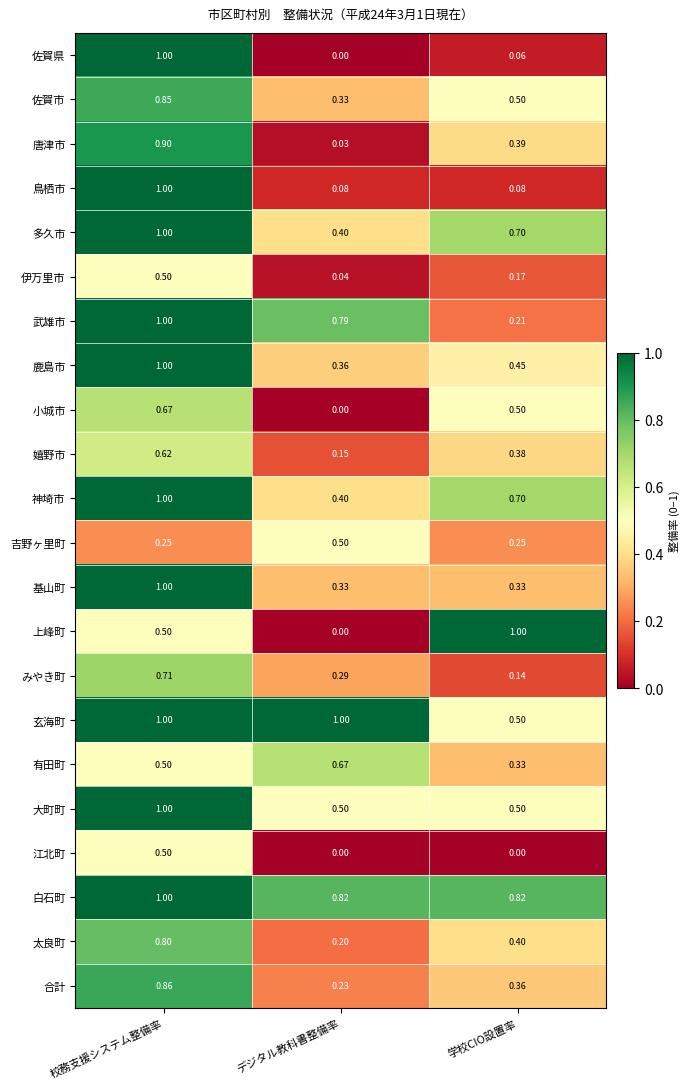

Rank the categories by 太良町 value from lowest to highest.

デジタル教科書整備率, 学校CIO設置率, 校務支援システム整備率